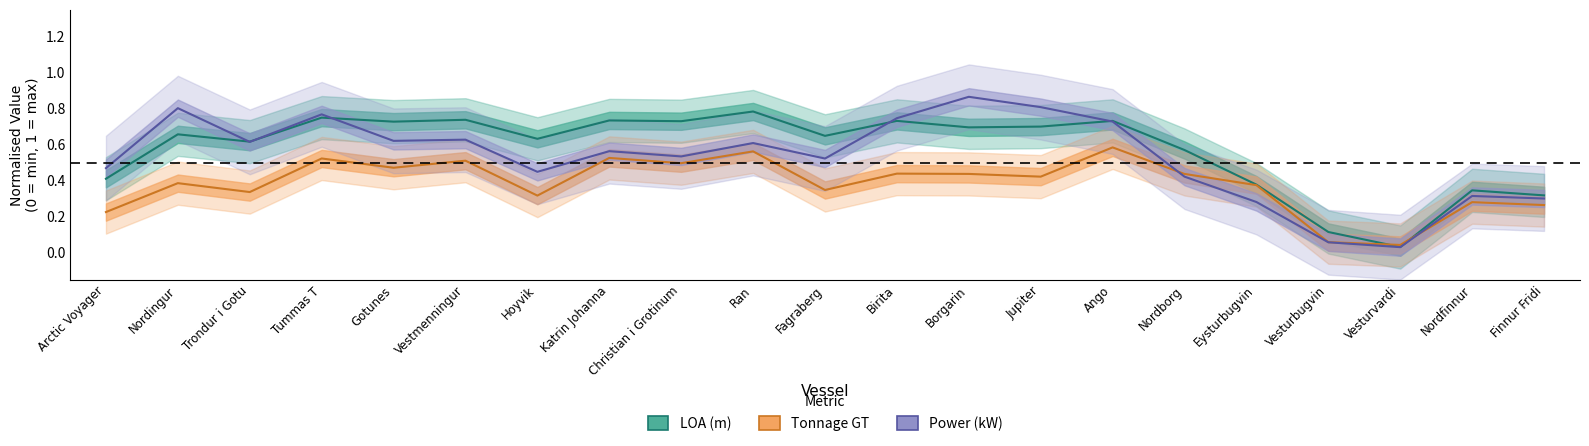

What is the difference between the Power (kW) values at Nordfinnur and Birita?

0.4